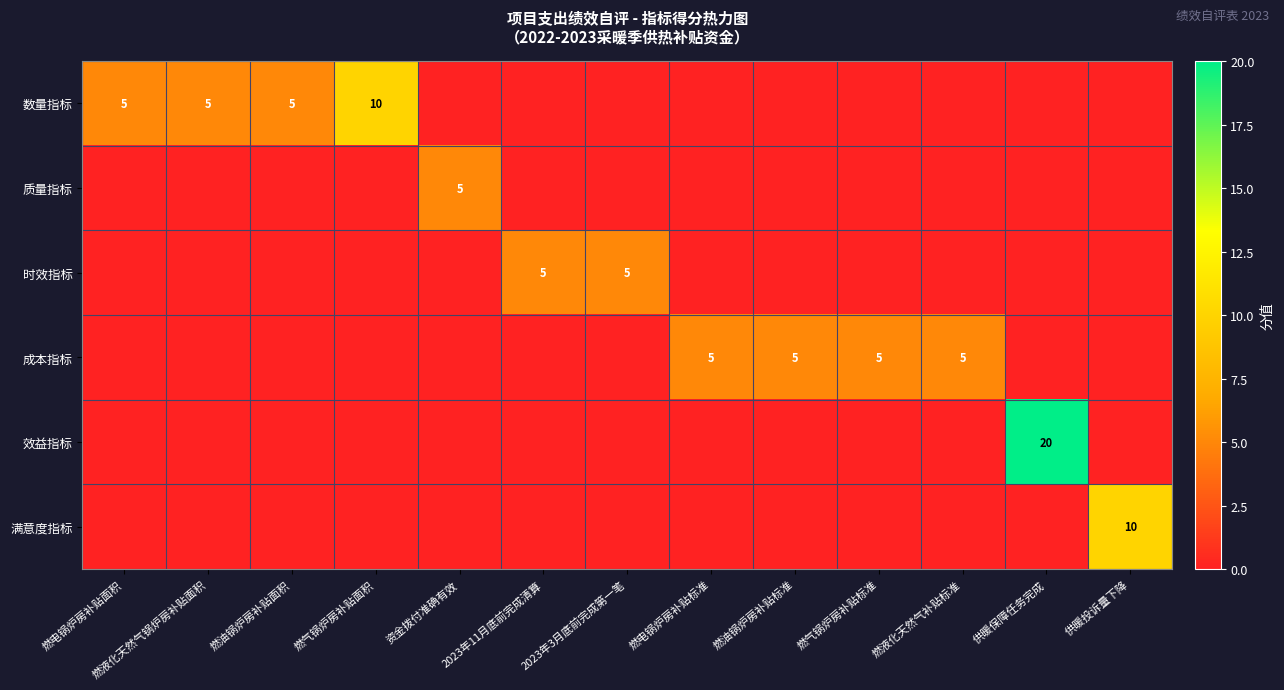

The 效益指标 series shows 20 at 供暖保障任务完成. True or false?

True